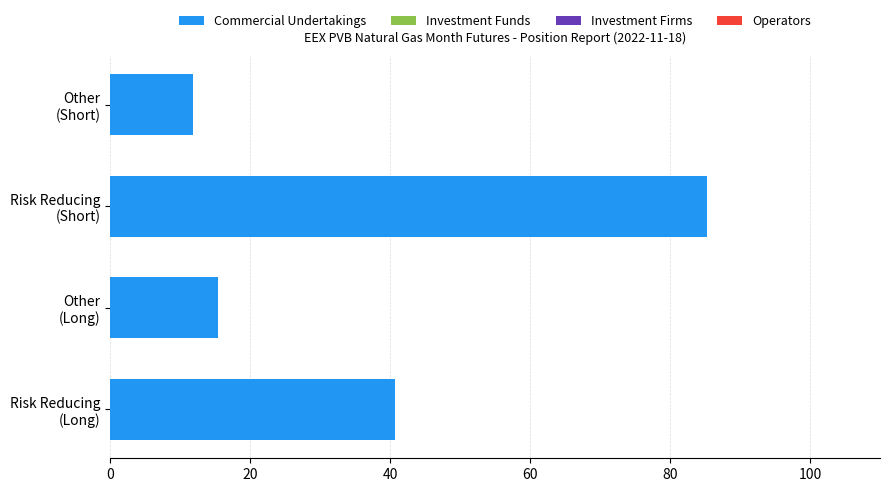

What is the average value?

38.3